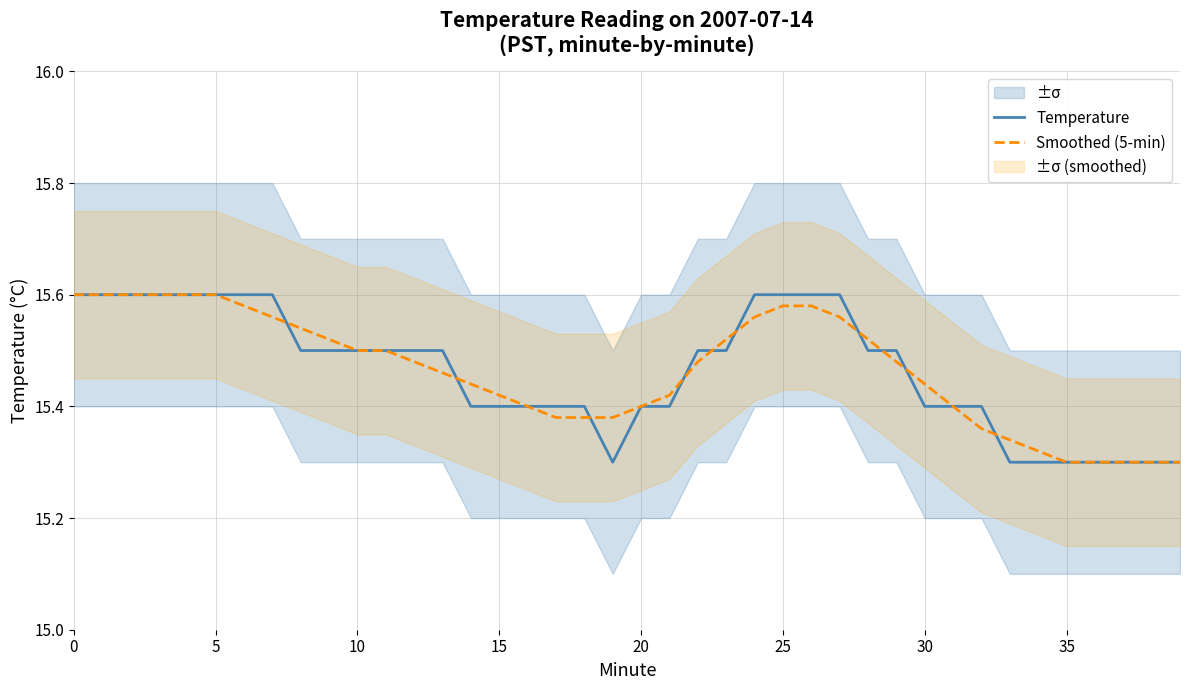

At which category does Temperature reach its first local valley?

19